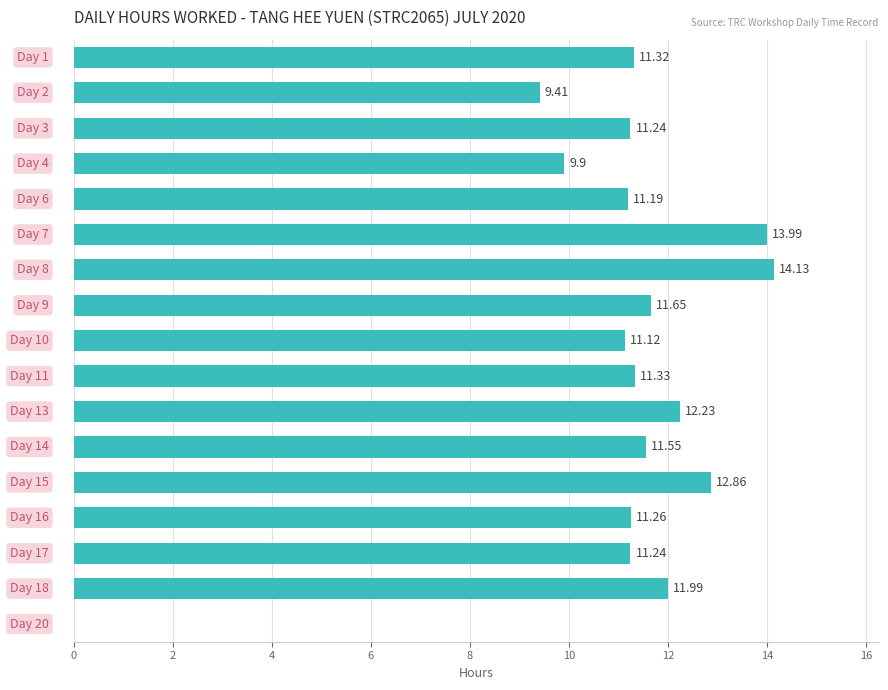

What is the sum of all values?

186.4